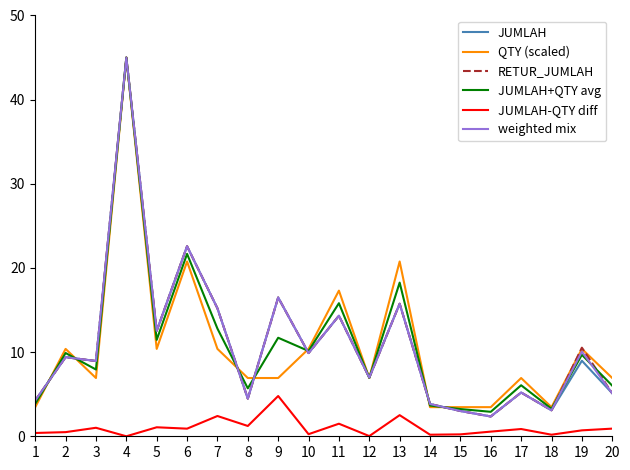

At which category is the sum across all series the highest?

4